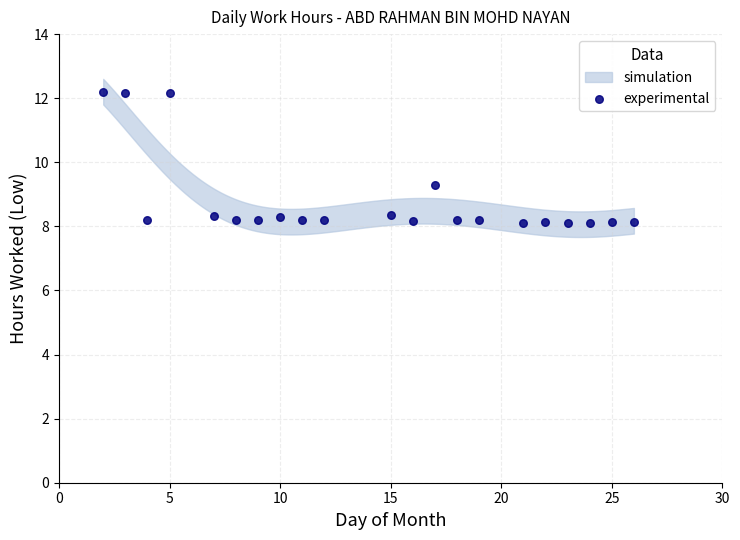

What is the range of Y values (max minus min)?

4.1